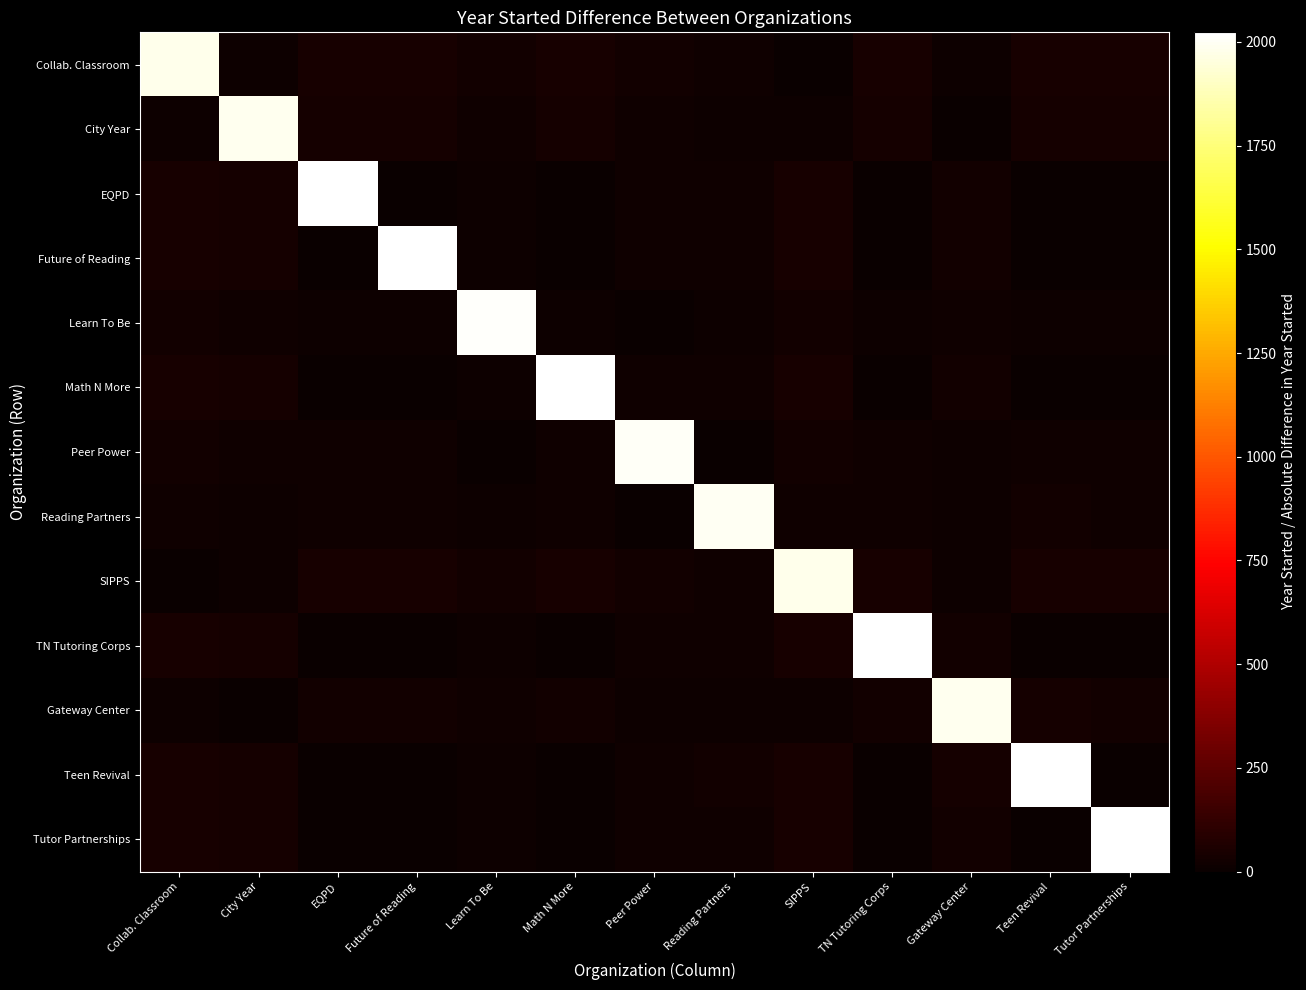

What is the maximum value shown in the chart?

2023